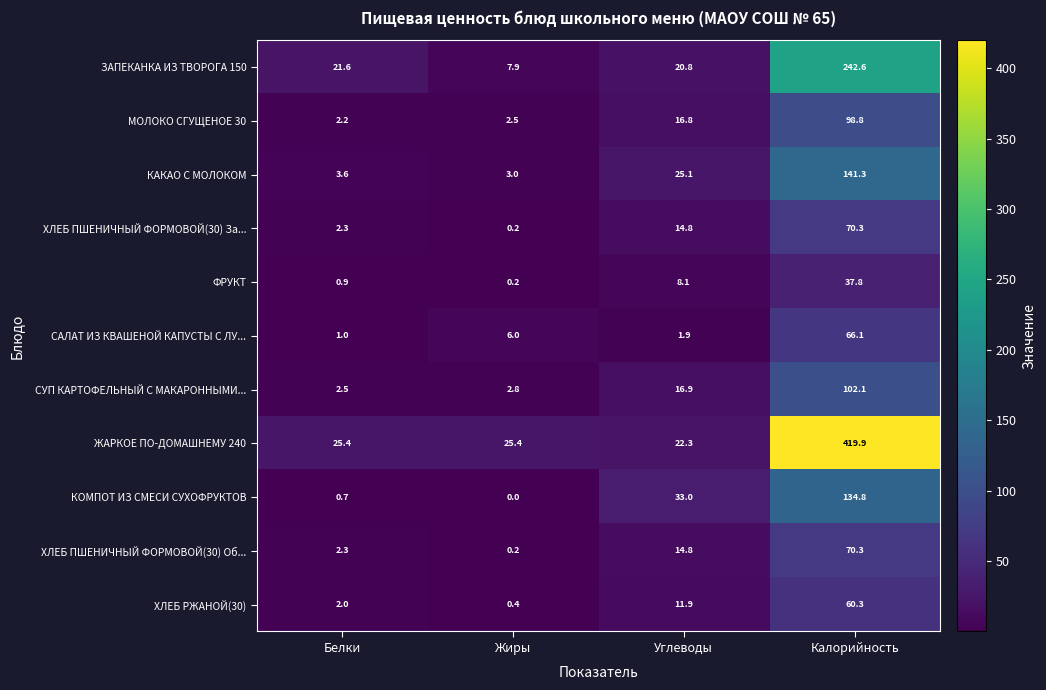

Rank the categories by ХЛЕБ ПШЕНИЧНЫЙ ФОРМОВОЙ(30) Об... value from lowest to highest.

Жиры, Белки, Углеводы, Калорийность